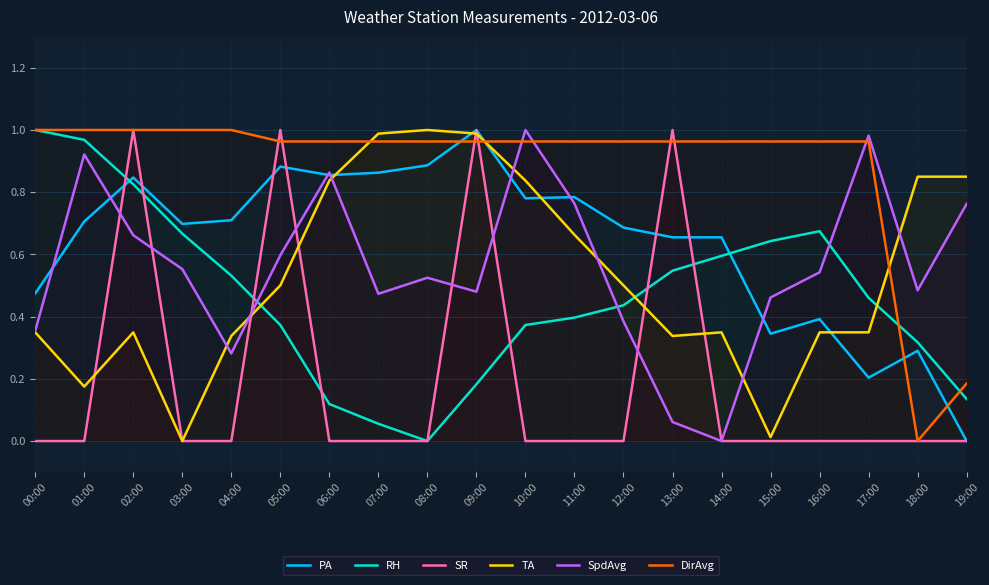

At which category does TA reach its first local valley?

01:00